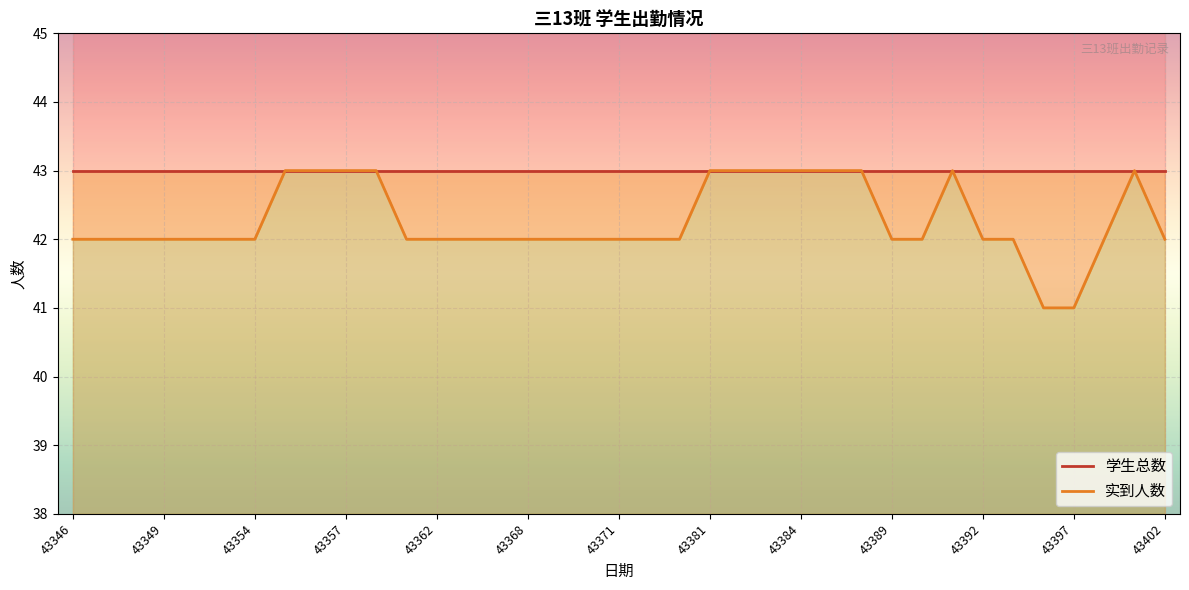

What is the sum of all 实到人数 values?

1564